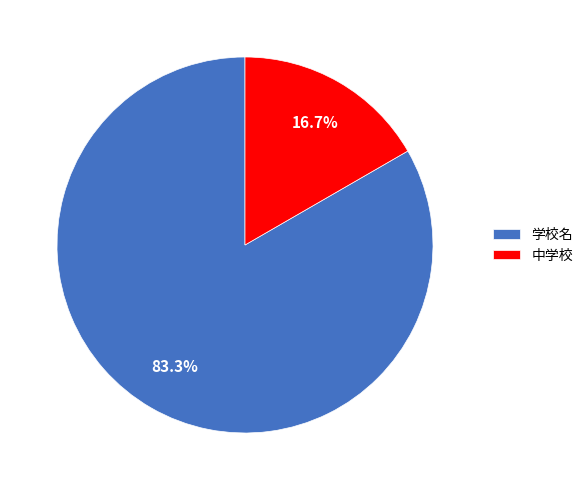

Count the number of slices in the pie.

2